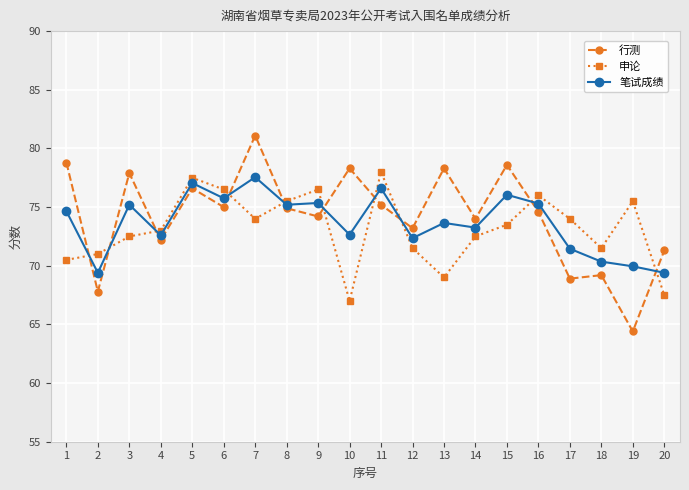

Does the chart display data point markers on the line(s)?

Yes